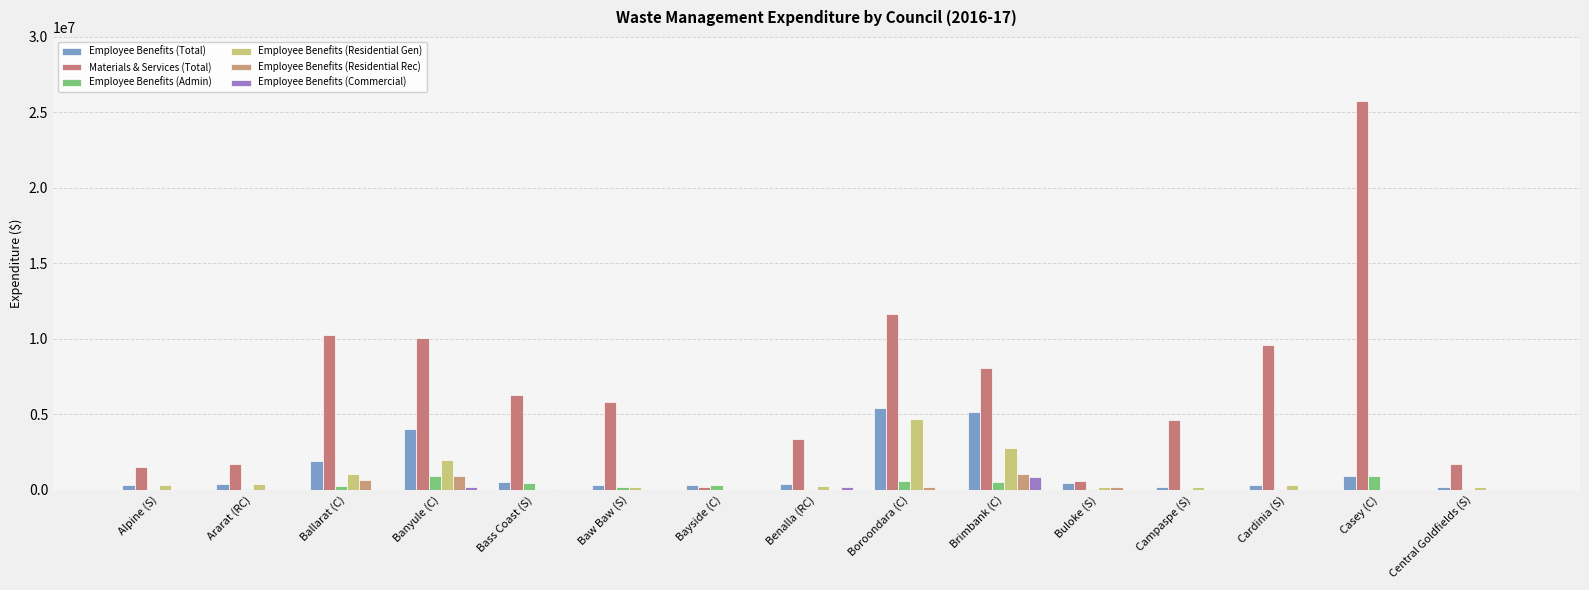

What is the difference between the maximum and minimum values in the Employee Benefits (Total) series?

5294702.0